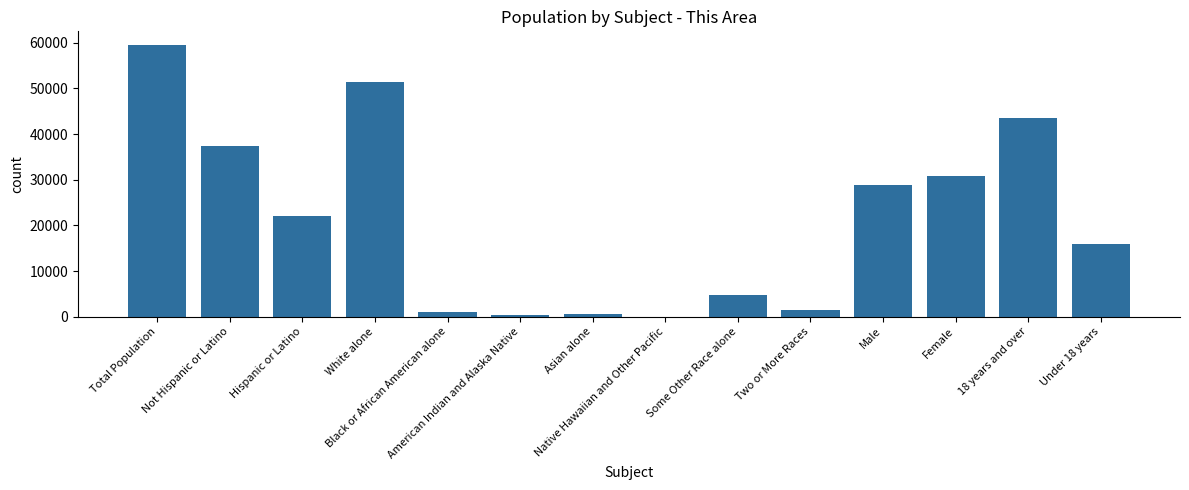

What is the change in value from Not Hispanic or Latino to Under 18 years?

-21448